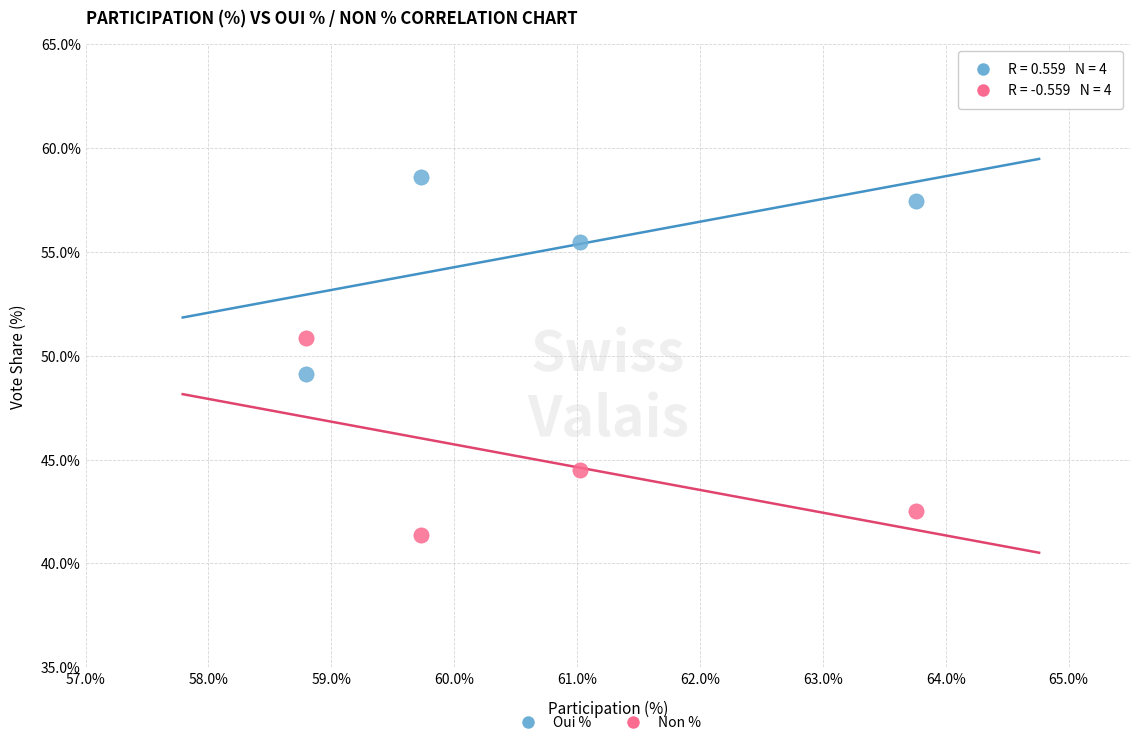

Which series contains the highest Y value?

Oui %